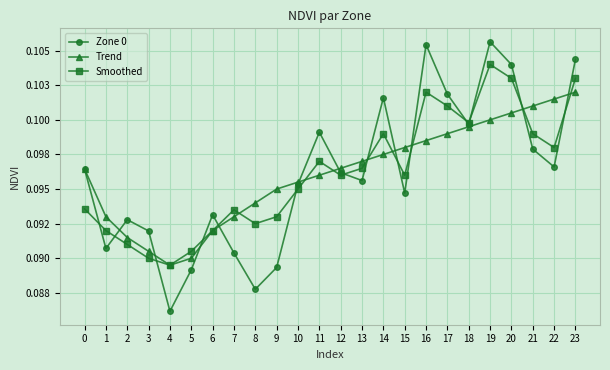

Which series has the largest range (max minus min)?

Zone 0